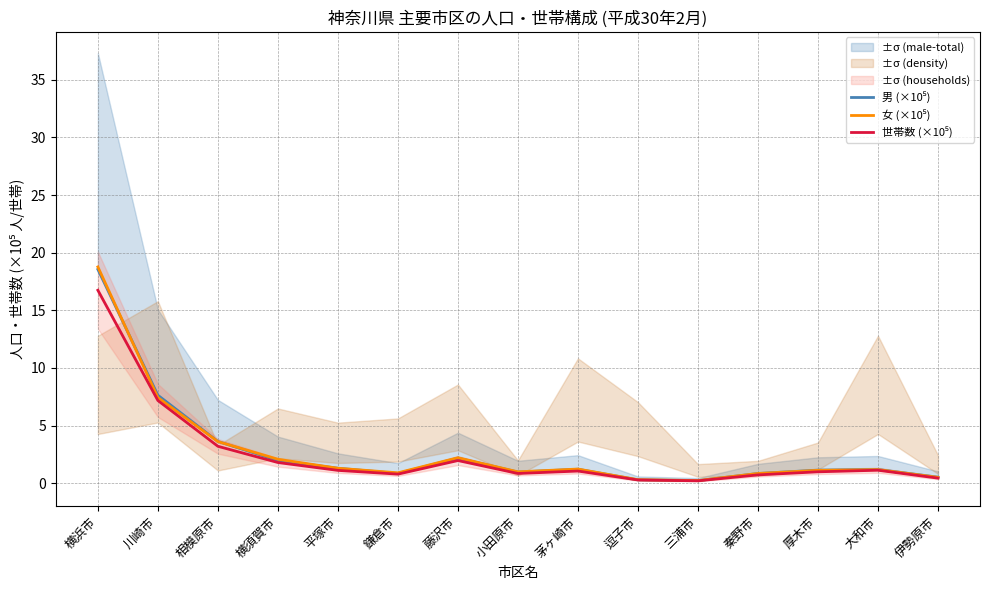

Which series has the largest total across all categories?

女 (×10⁵)